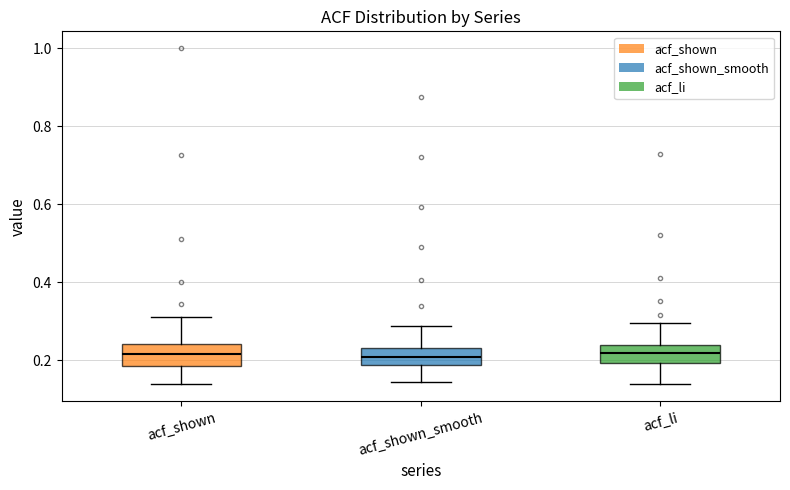

Reading left to right, transcribe this box plot: for each box, give where its median line is, the range the box spans, and where its two whiskers end, as read against the y-axis. The values are not printed on the chart, so give them approximately, as read against the axis.

acf_shown: median 0.22, box 0.18 to 0.24, whiskers 0.14 to 0.32
acf_shown_smooth: median 0.20, box 0.18 to 0.24, whiskers 0.14 to 0.28
acf_li: median 0.22, box 0.20 to 0.24, whiskers 0.14 to 0.30